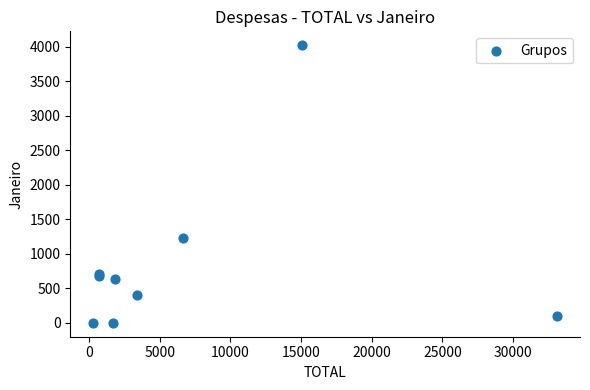

What Y value in the scatter plot is closest to 2010?

1230